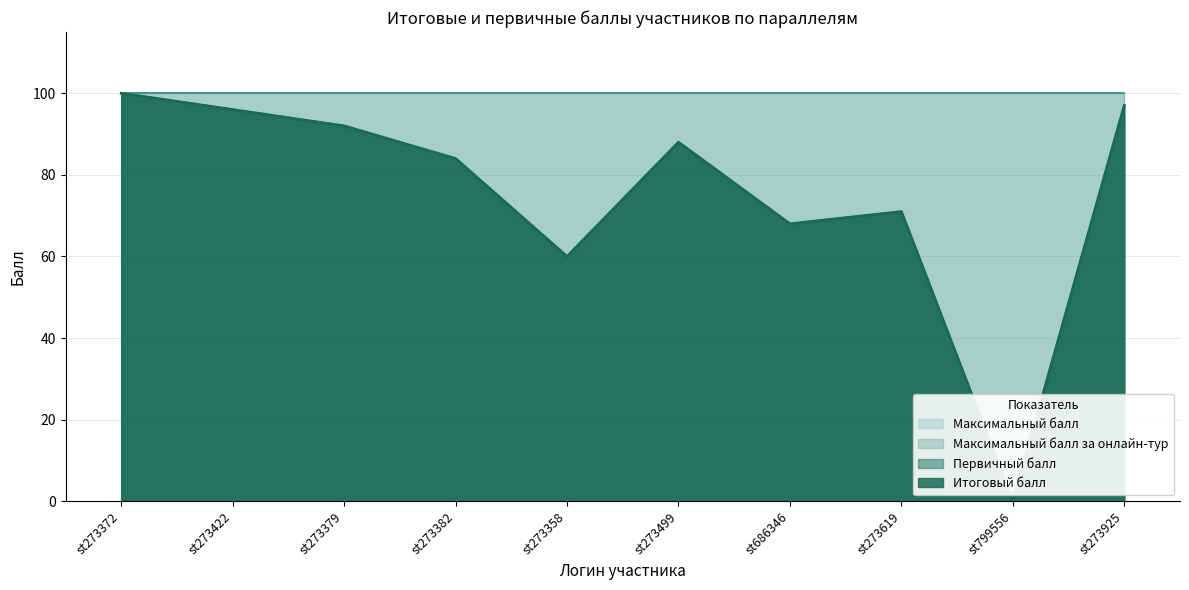

Does the chart display data point markers on the line(s)?

No